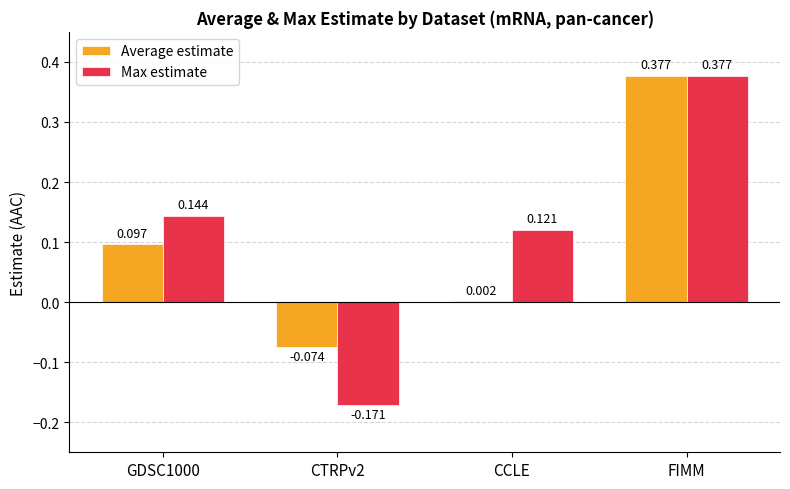

Between GDSC1000 and FIMM, which series saw the biggest shift?

Average estimate